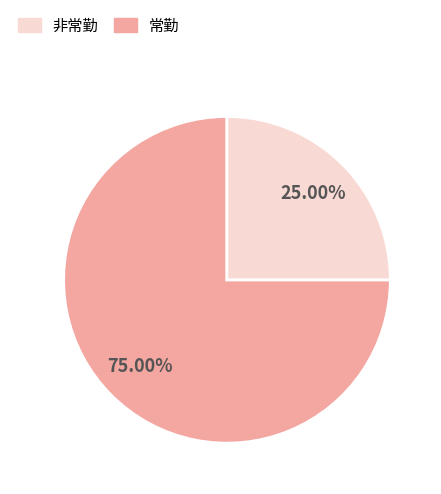

Does any single category account for the majority?

Yes